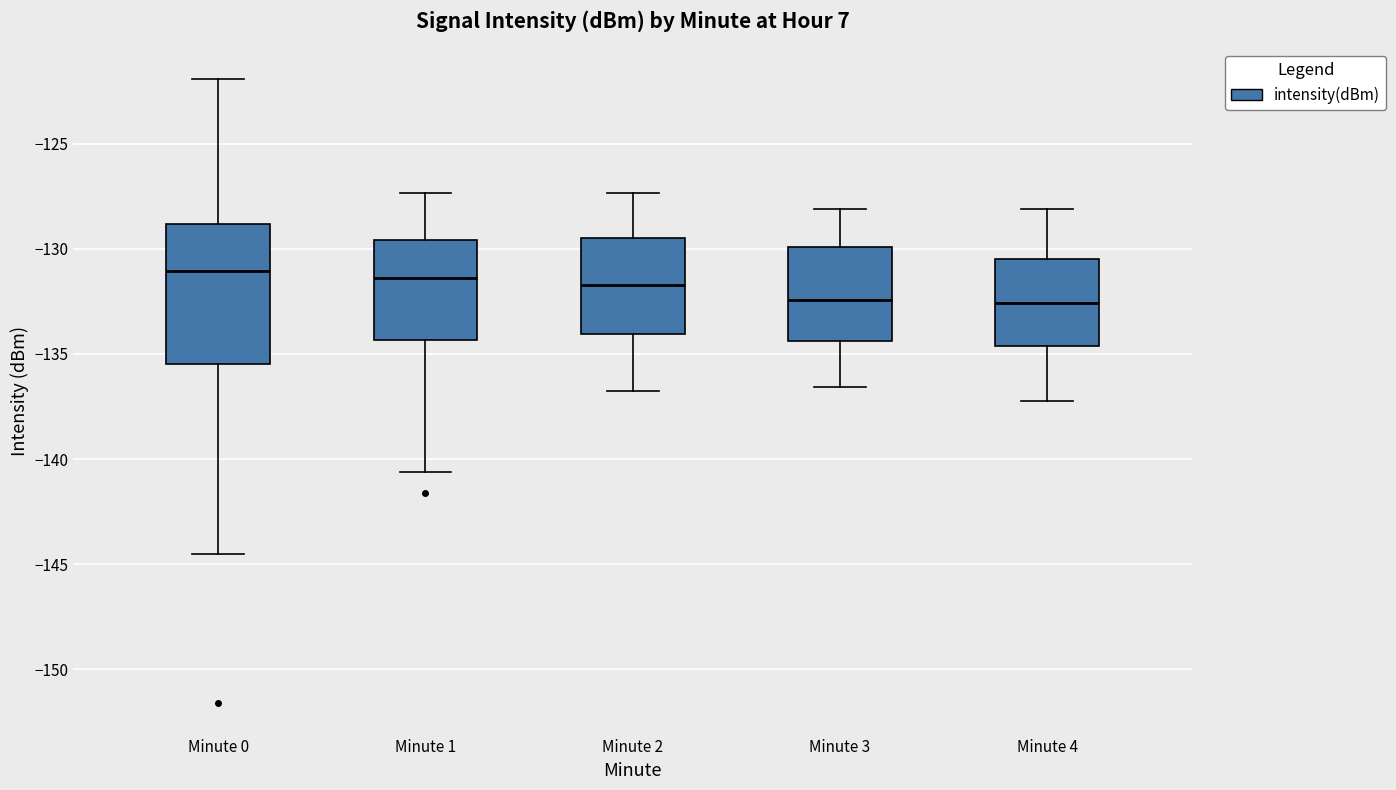

Reading left to right, transcribe this box plot: for each box, give where its median line is, the range the box spans, and where its two whiskers end, as read against the y-axis. The values are not printed on the chart, so give them approximately, as read against the axis.

Minute 0: median -131.0, box -135.5 to -129.0, whiskers -144.5 to -122.0
Minute 1: median -131.5, box -134.5 to -129.5, whiskers -140.5 to -127.5
Minute 2: median -131.5, box -134.0 to -129.5, whiskers -137.0 to -127.5
Minute 3: median -132.5, box -134.5 to -130.0, whiskers -136.5 to -128.0
Minute 4: median -132.5, box -134.5 to -130.5, whiskers -137.0 to -128.0